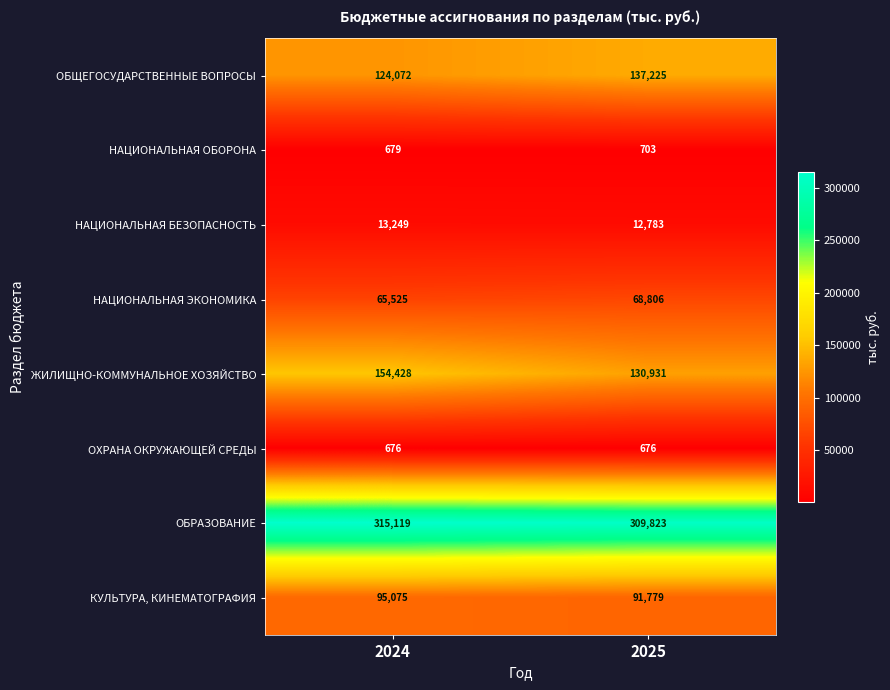

Which series changed the most between 2024 and 2025?

ЖИЛИЩНО-КОММУНАЛЬНОЕ ХОЗЯЙСТВО